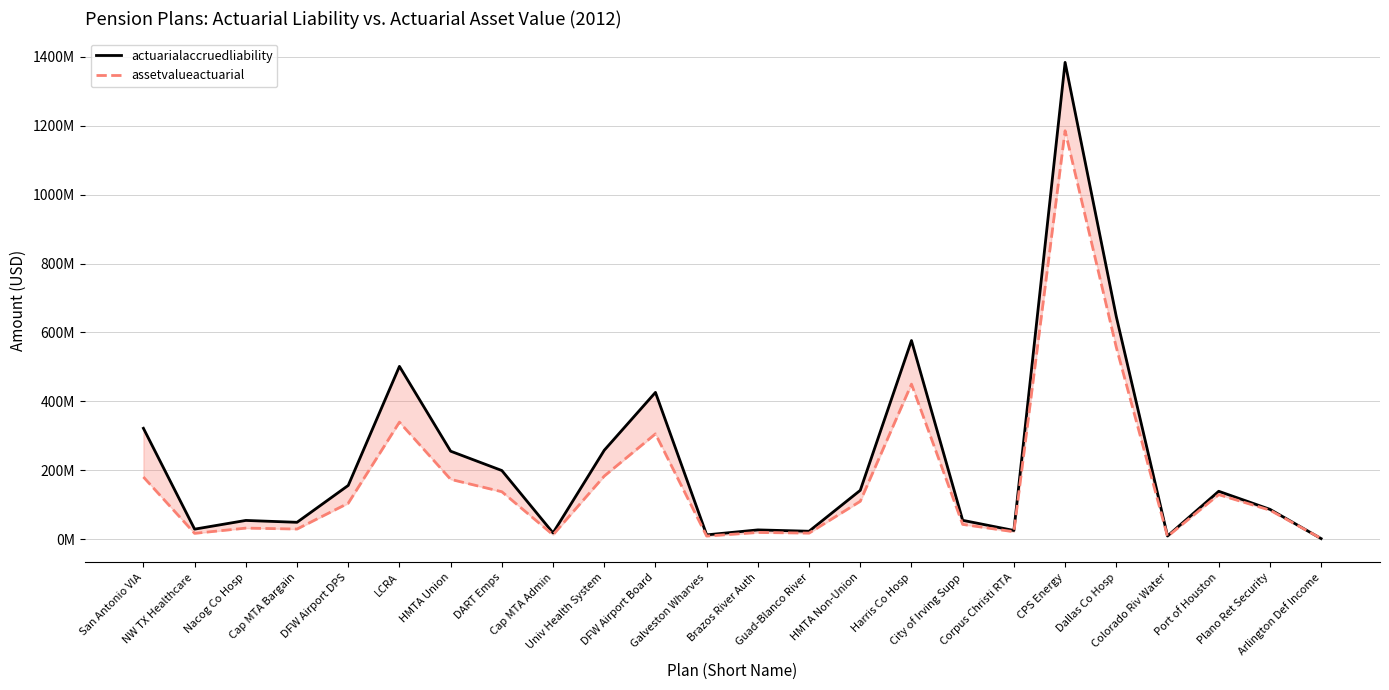

How many data points does each series have?

24